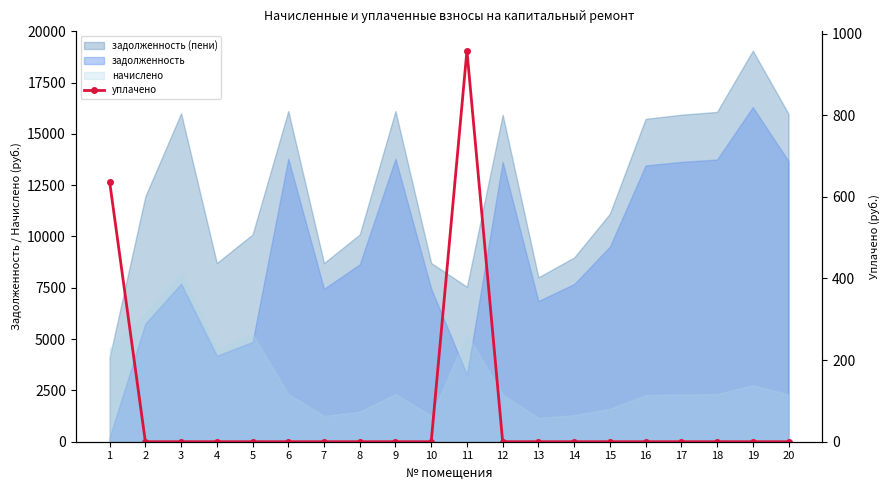

What is the maximum value shown in the chart?

958